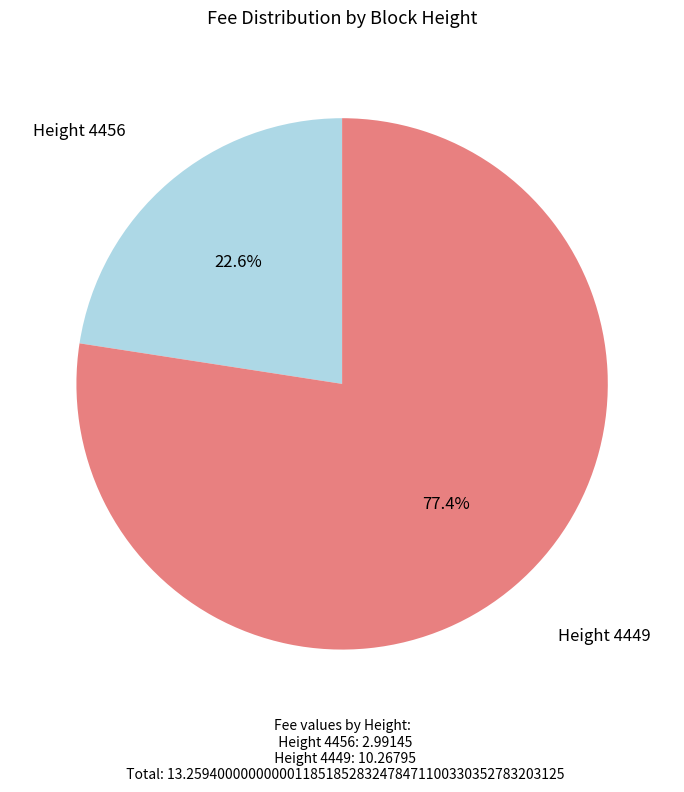

How many slices are in this pie chart?

2